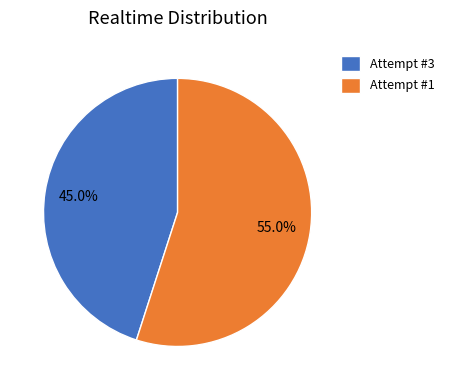

What percentage is the Attempt #3 slice, to the nearest percent?

45%